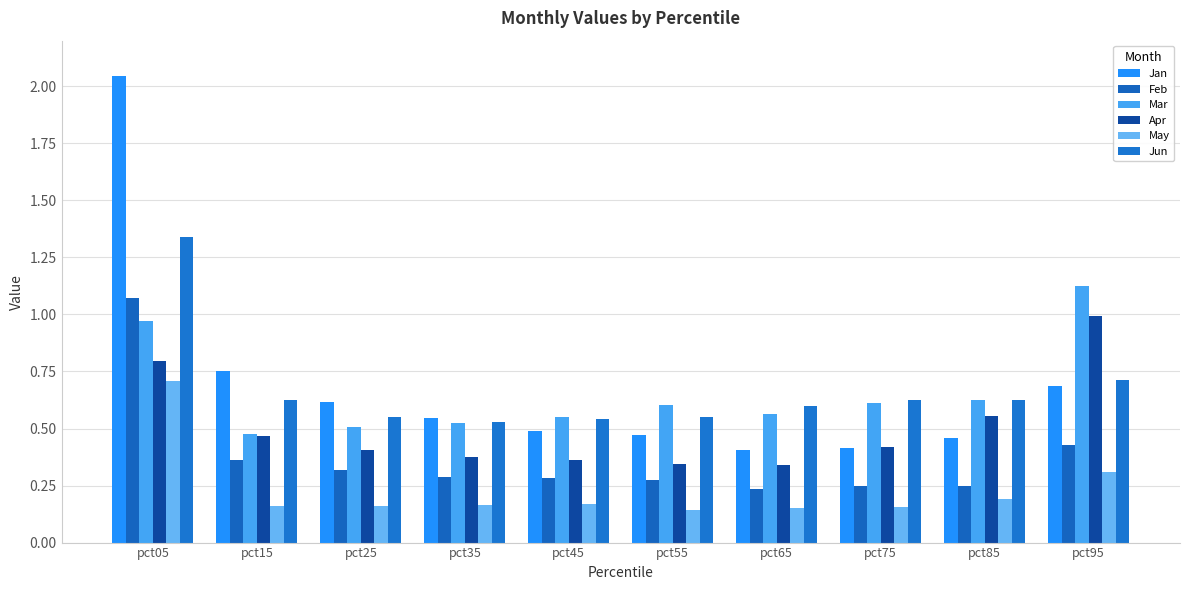

What is the minimum value shown in the chart?

0.1